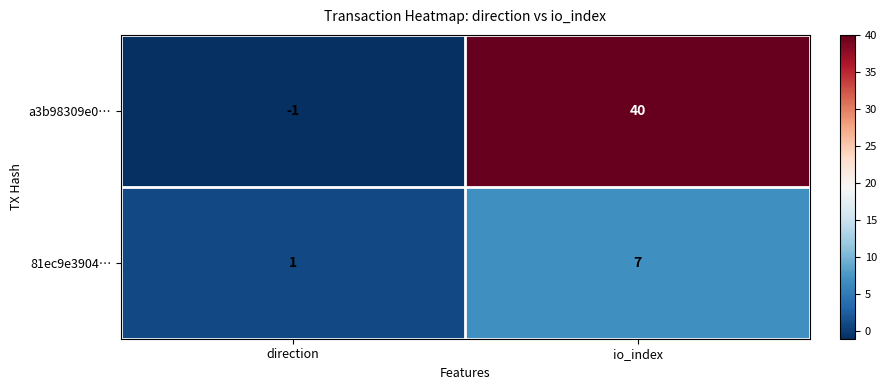

Reading left to right, list all the values displayed in this chart.

a3b98309e0…: -1	40
81ec9e3904…: 1	7